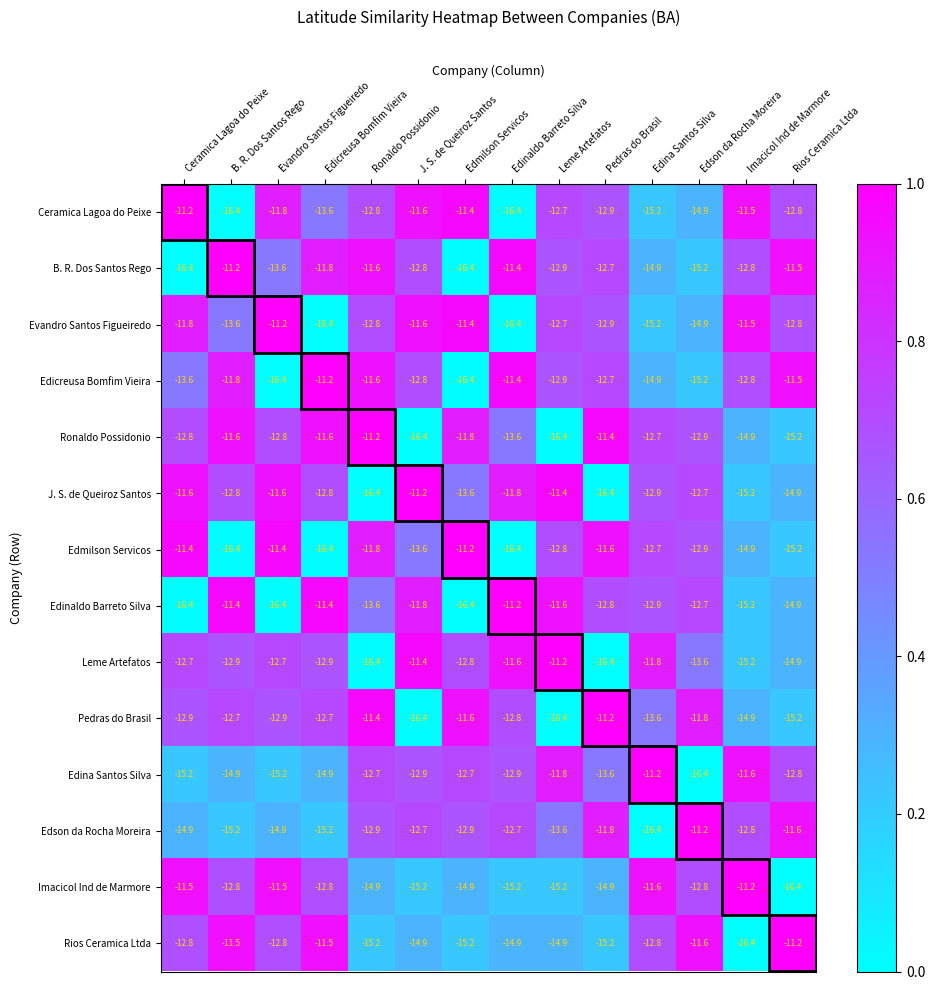

How many distinct data groups are displayed?

14